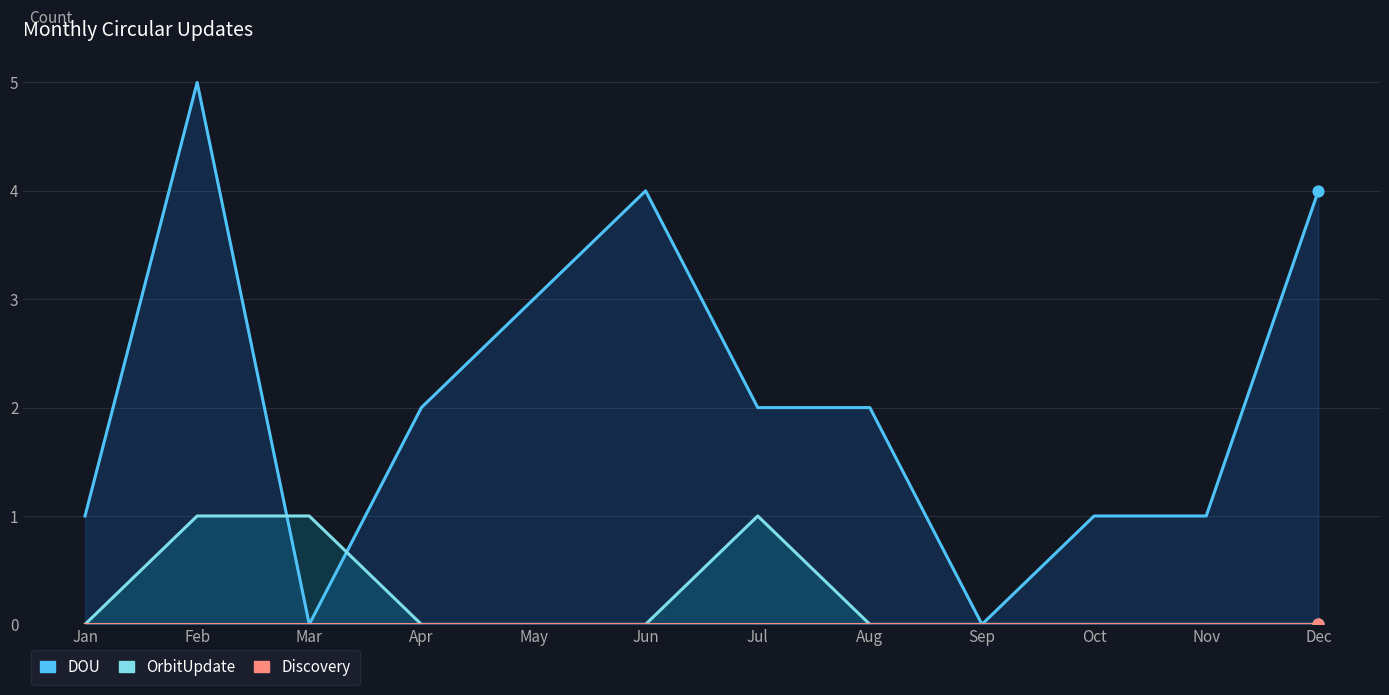

Which series reaches the minimum Y coordinate?

DOU